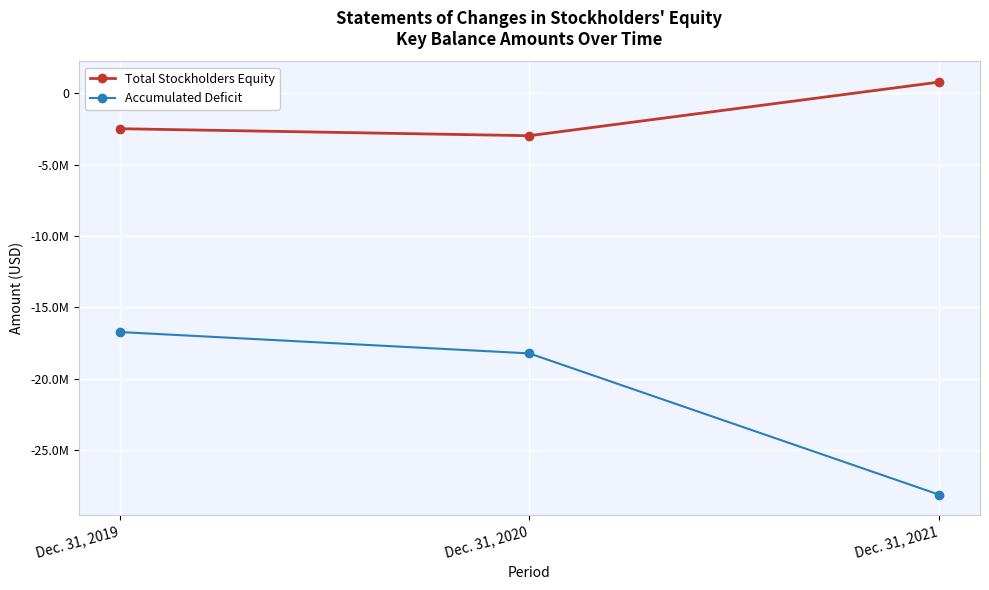

Does the chart display data point markers on the line(s)?

Yes